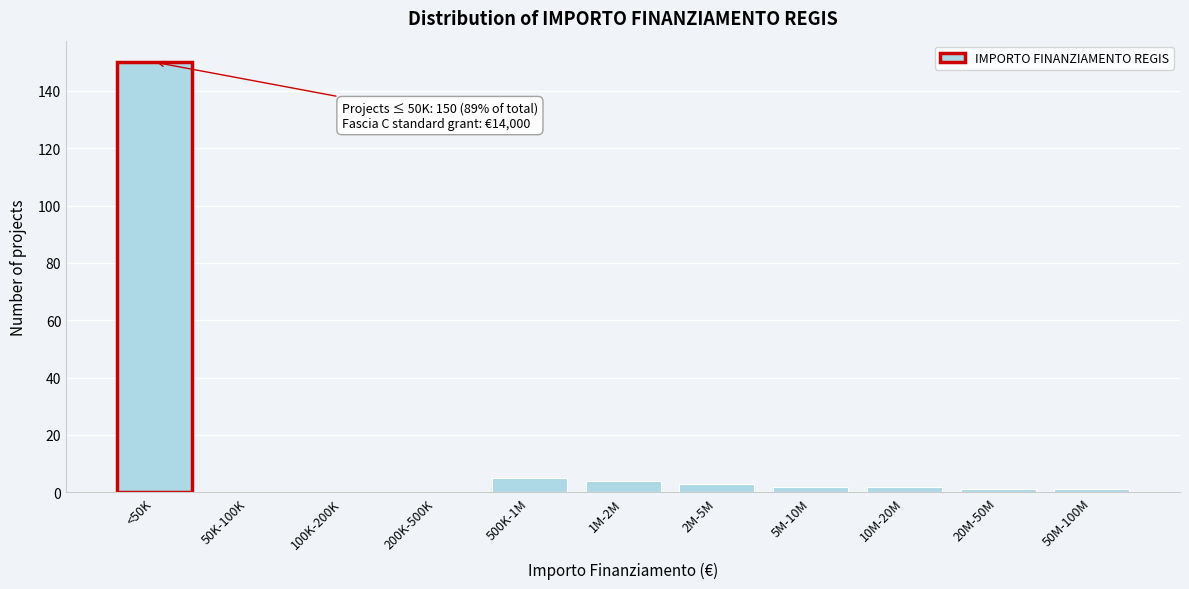

Reading left to right, list all the values displayed in this chart.

<50K=150	50K-100K=0	100K-200K=0	200K-500K=0	500K-1M=5	1M-2M=4	2M-5M=3	5M-10M=2	10M-20M=2	20M-50M=1	50M-100M=1